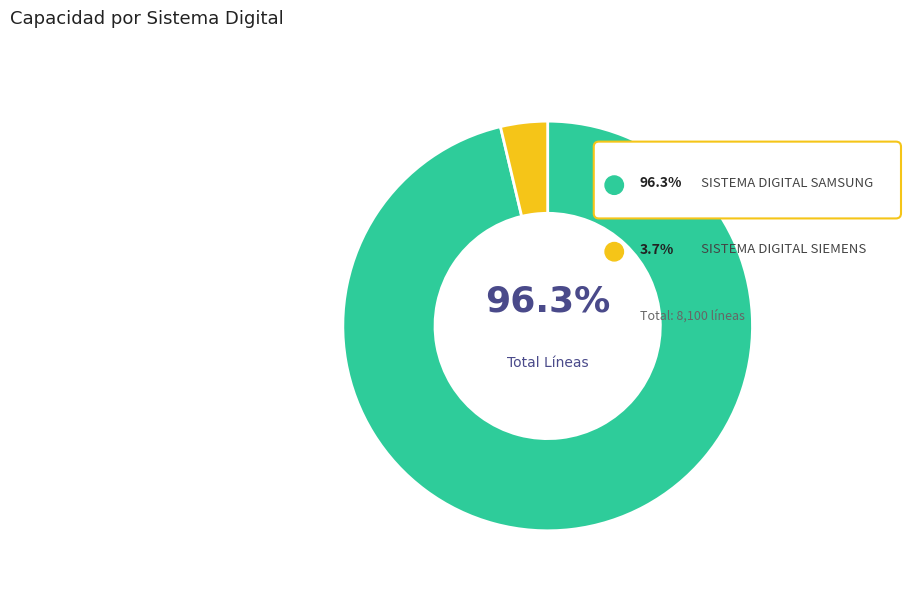

True or false: SISTEMA DIGITAL SIEMENS accounts for 1% of the total.

False